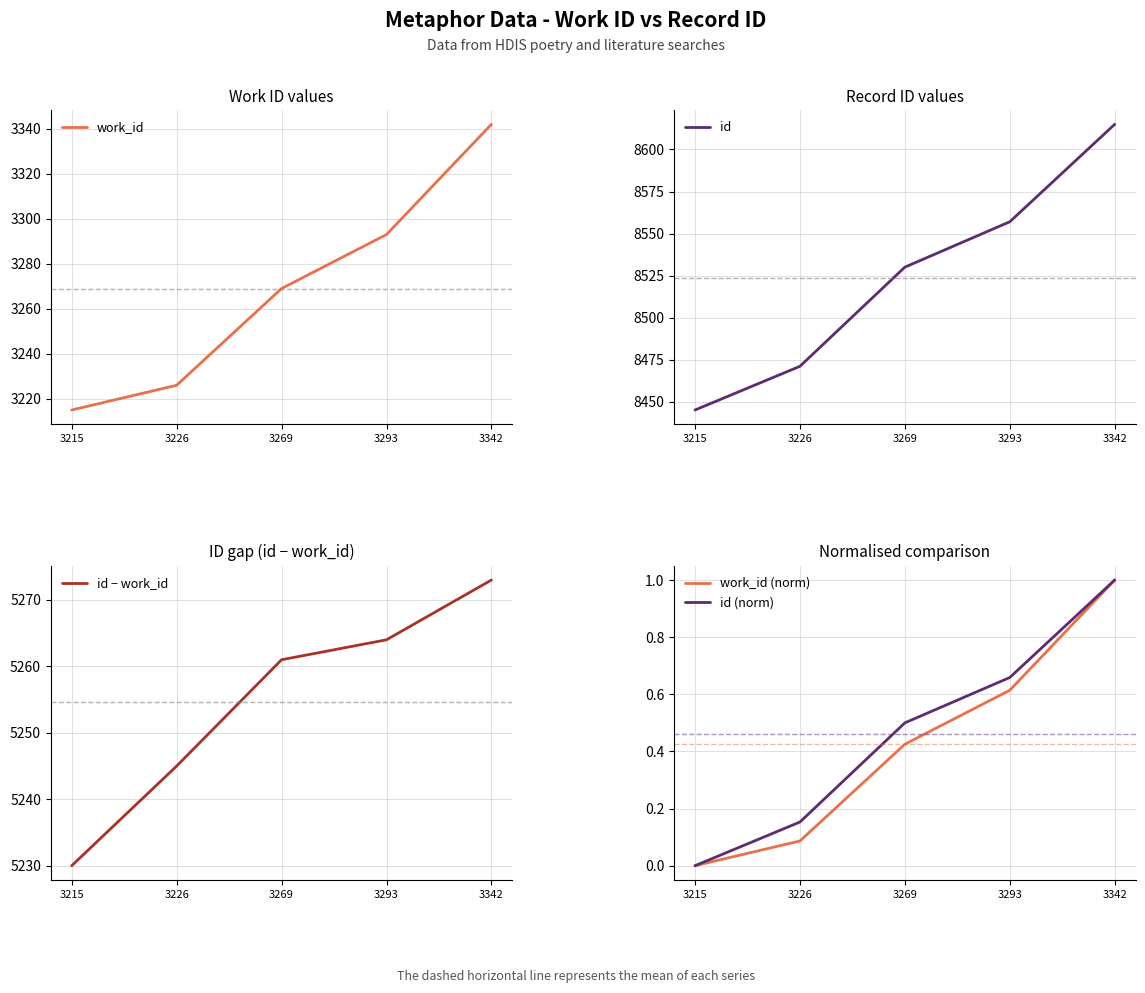

At which category is the sum across all series the highest?

3342